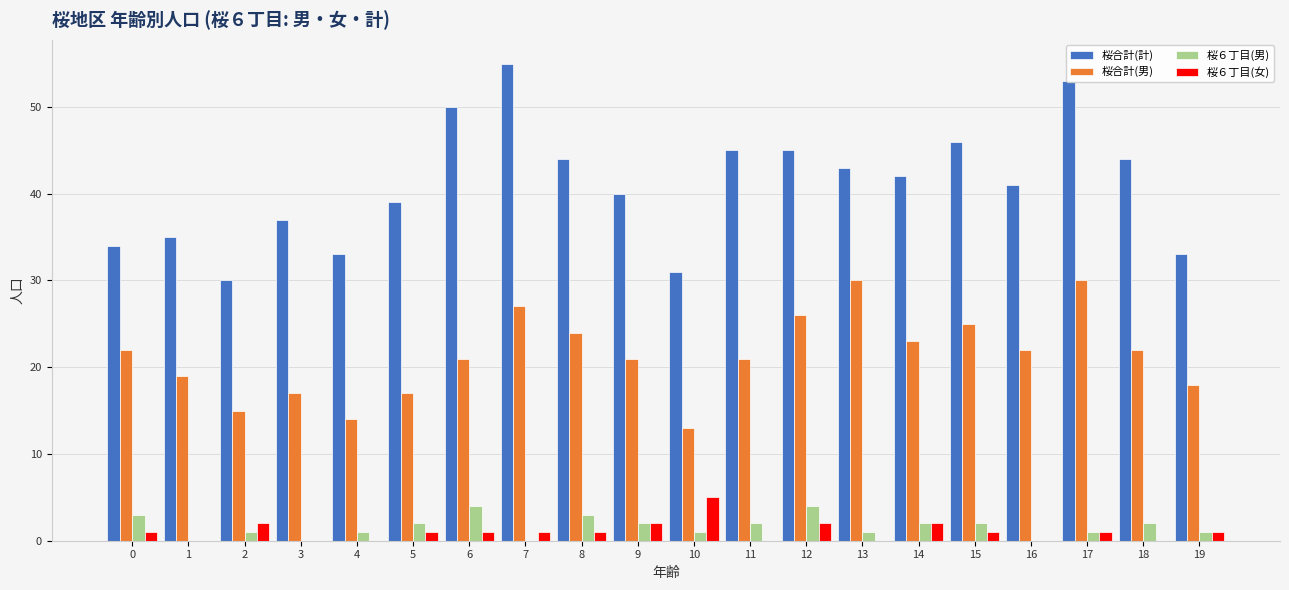

What is the spread (max minus min) of values at 7?

55